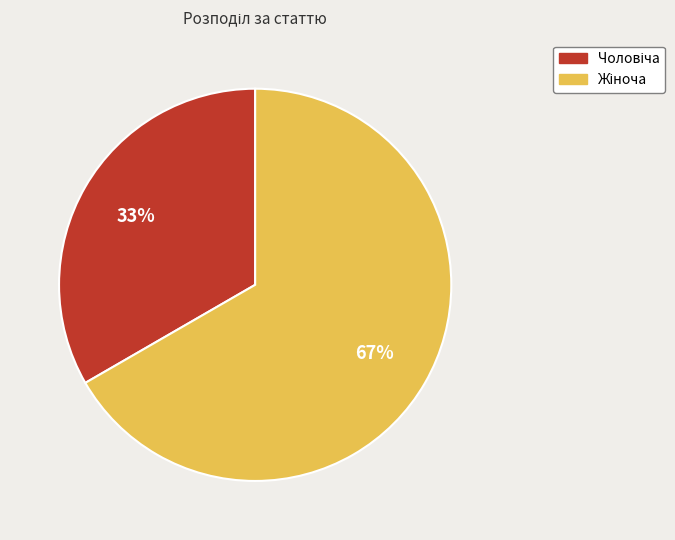

How many slices are in this pie chart?

2